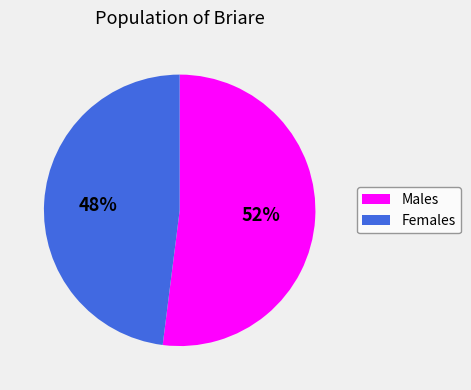

How many slices are in this pie chart?

2